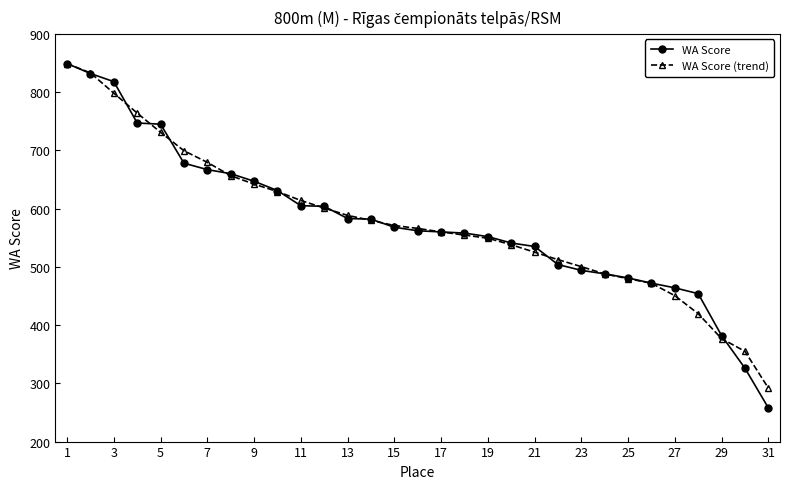

What is the value of the WA Score (trend) point at the 9th from the left?

642.0